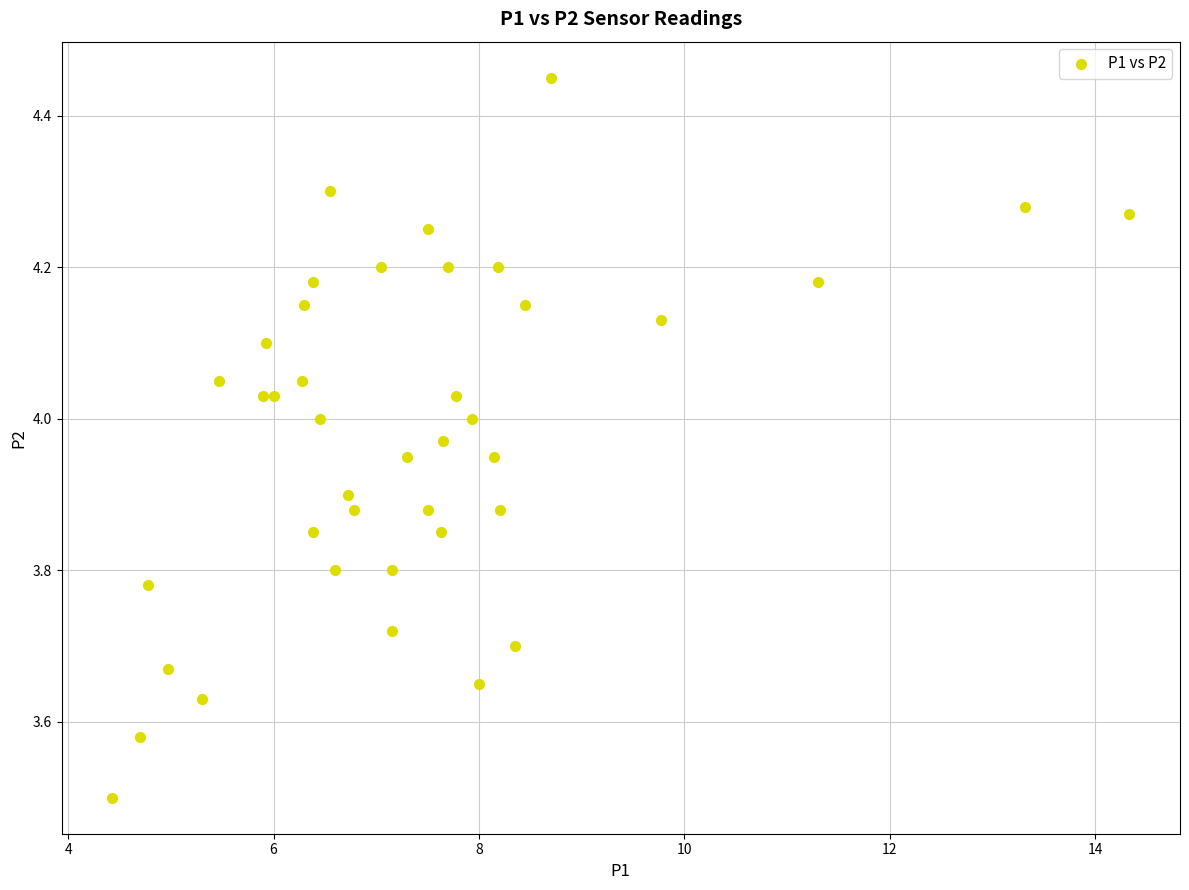

What Y value in the scatter plot is closest to 3?

3.5